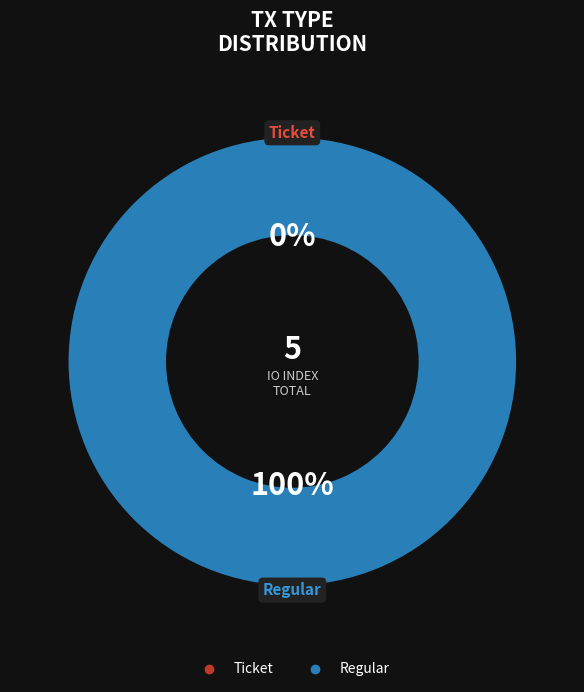

Which slice is the smallest?

Ticket